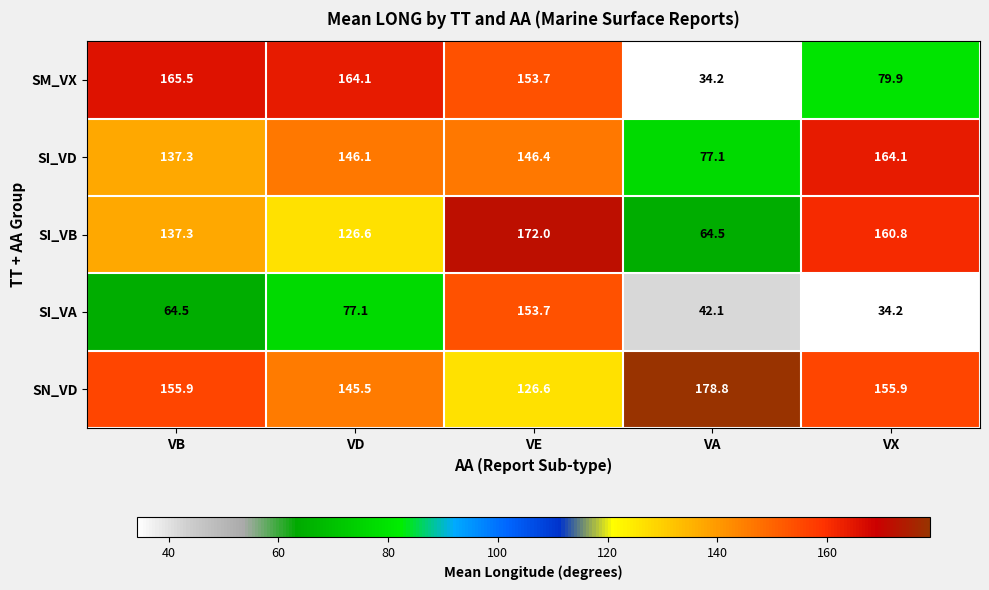

Where is SI_VA nearest to the value 93?

VD